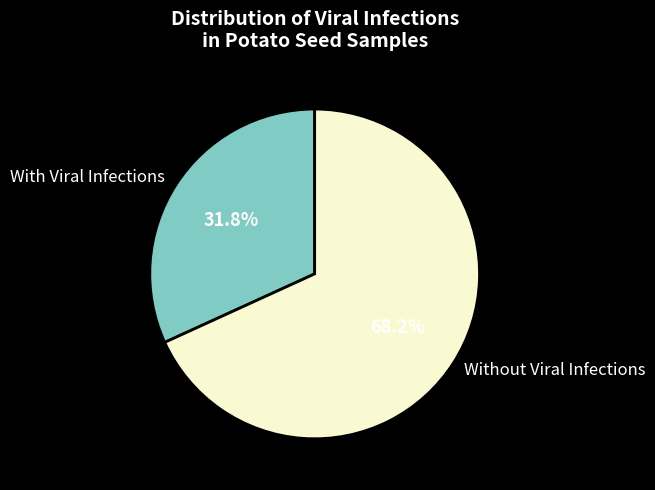

How many slices are in this pie chart?

2